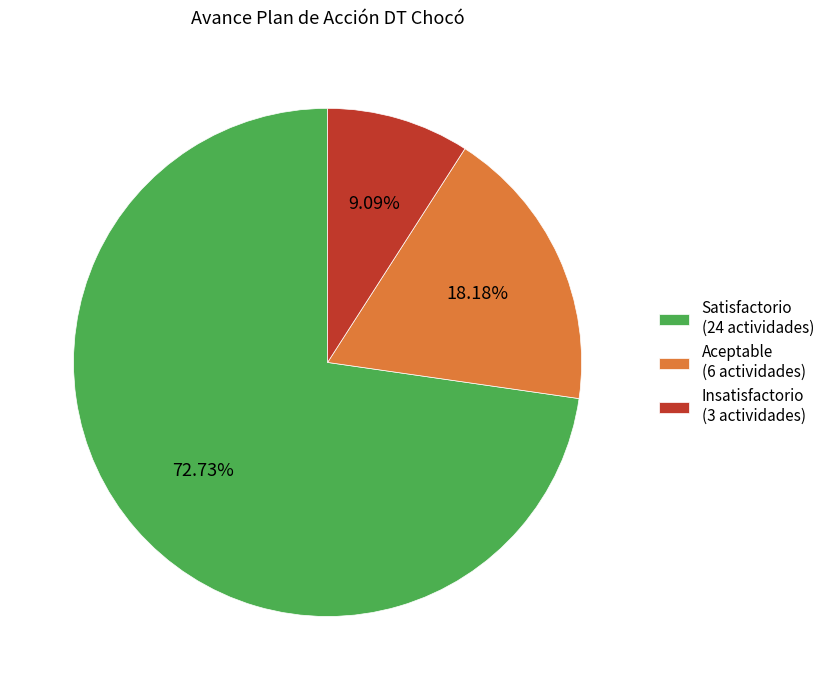

How many slices are in this pie chart?

3